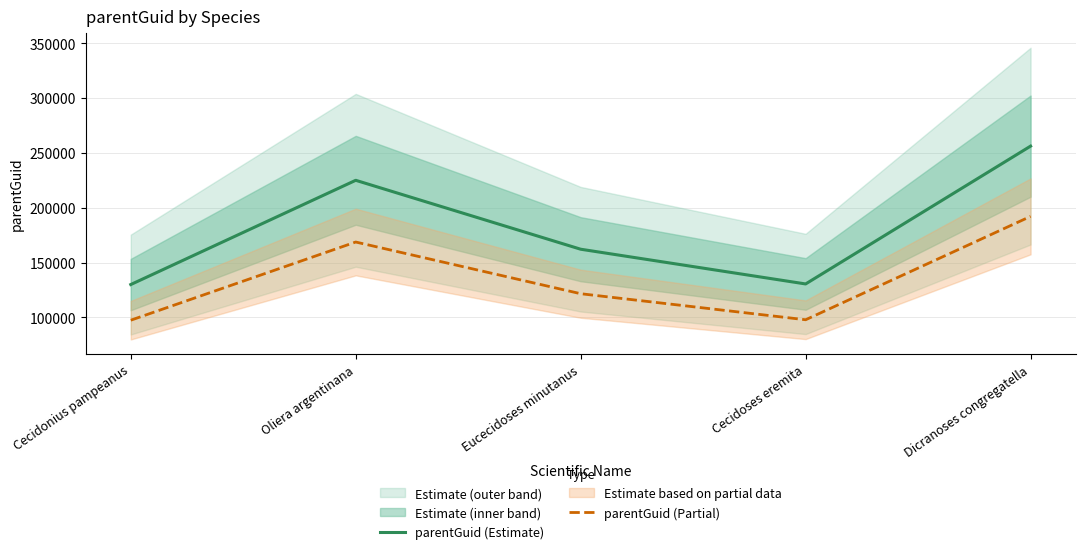

True or false: parentGuid (Partial) has more than 1 points higher than both neighbors.

False